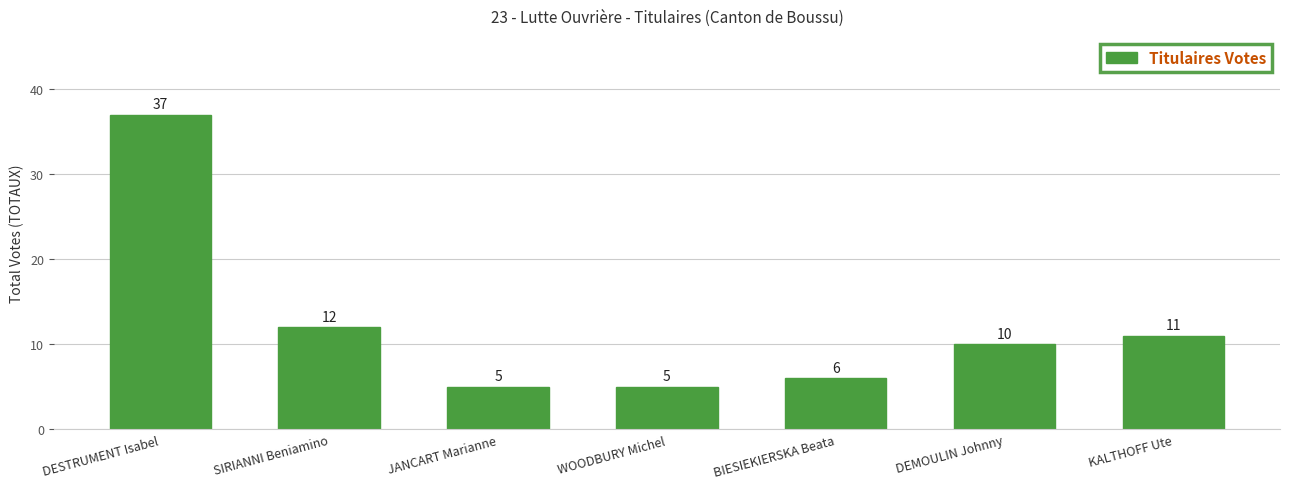

What is the average value?

12